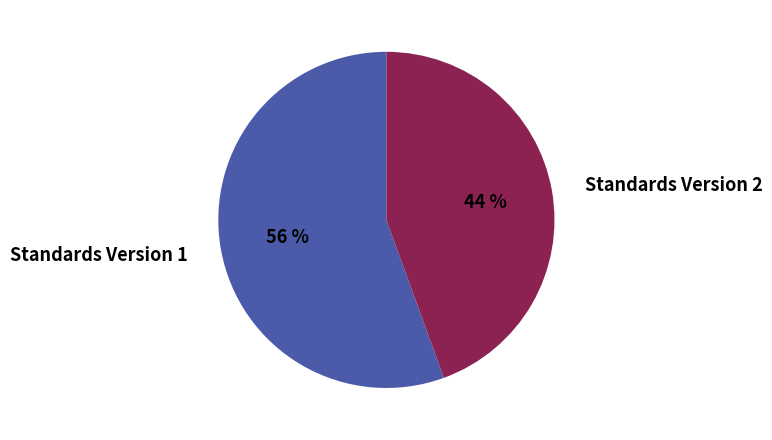

What percentage is the Standards Version 2 slice, to the nearest percent?

44%